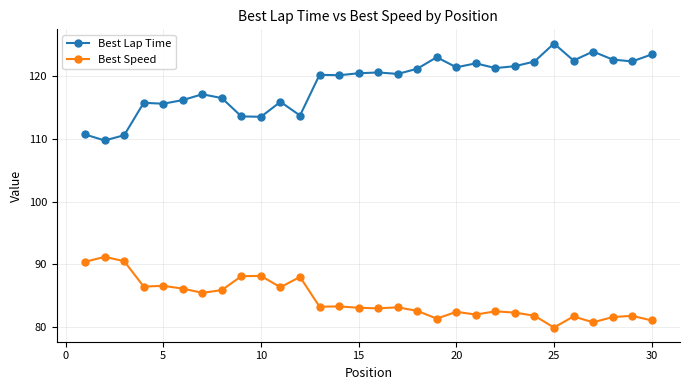

True or false: Best Lap Time and Best Speed cross at least once.

False